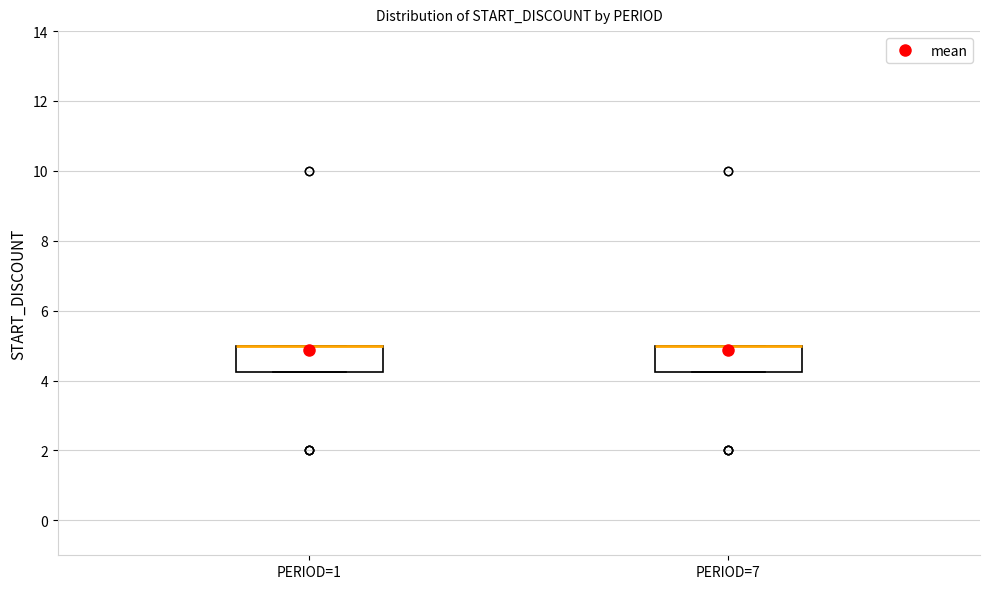

Where is the upper edge of the box for PERIOD=1 on the y-axis? The values are not printed on the chart, so give them approximately, as read against the axis.

5.0